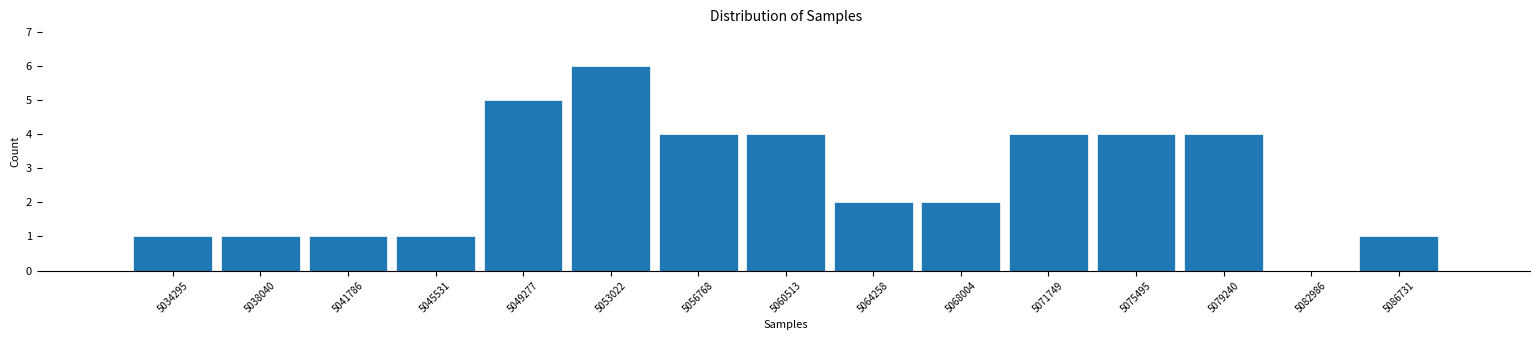

Reading left to right, transcribe this chart: for each bar, give the range it covers on the x-axis and its height. Neither the bar edges nor the heights are printed on the chart, so give them approximately, as read against the axes.

5032500 to 5036000: 1
5036000 to 5040000: 1
5040000 to 5043500: 1
5043500 to 5047500: 1
5047500 to 5051000: 5
5051000 to 5055000: 6
5055000 to 5058500: 4
5058500 to 5062500: 4
5062500 to 5066000: 2
5066000 to 5070000: 2
5070000 to 5073500: 4
5073500 to 5077500: 4
5077500 to 5081000: 4
5081000 to 5085000: 0
5085000 to 5088500: 1